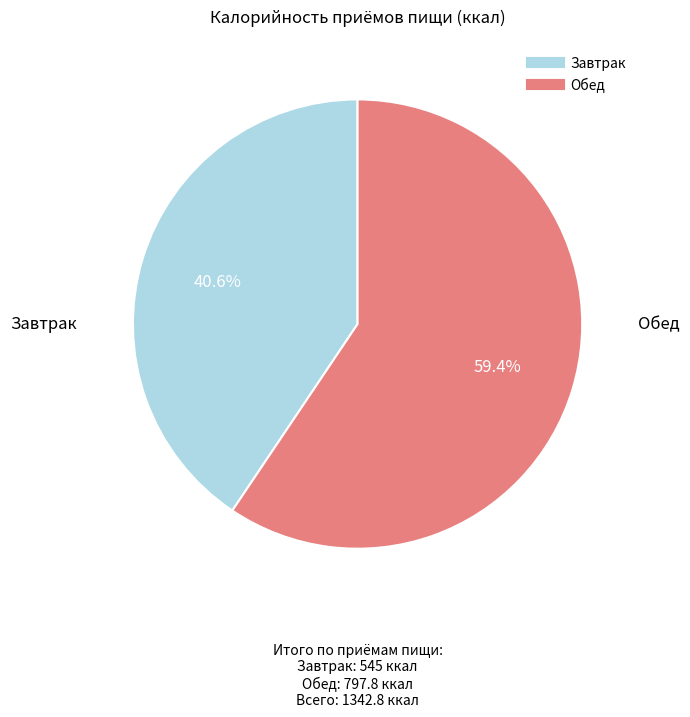

How many slices are in this pie chart?

2